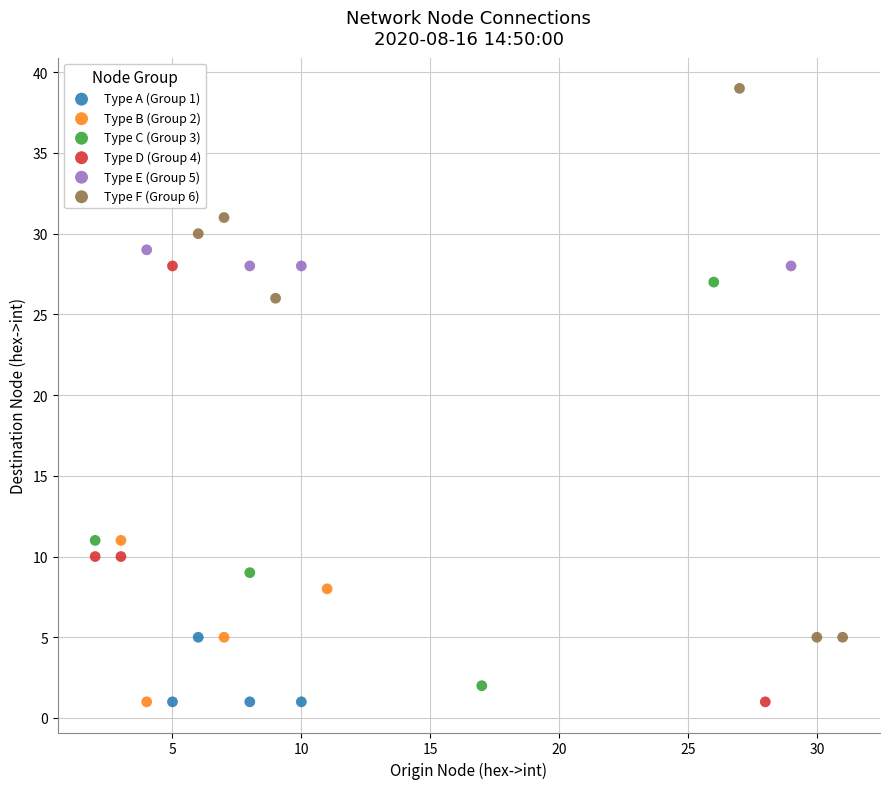

Which series has the largest Y range (max minus min)?

Type F (Group 6)